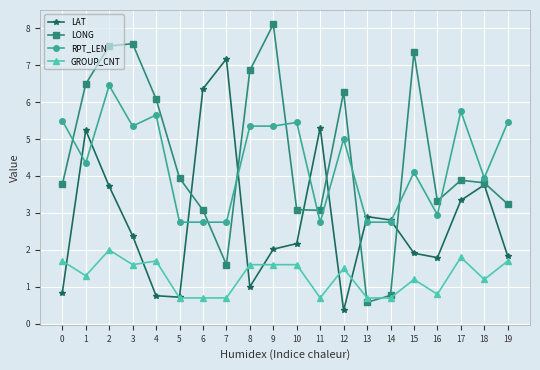

Which label corresponds to the largest value in the chart?

9